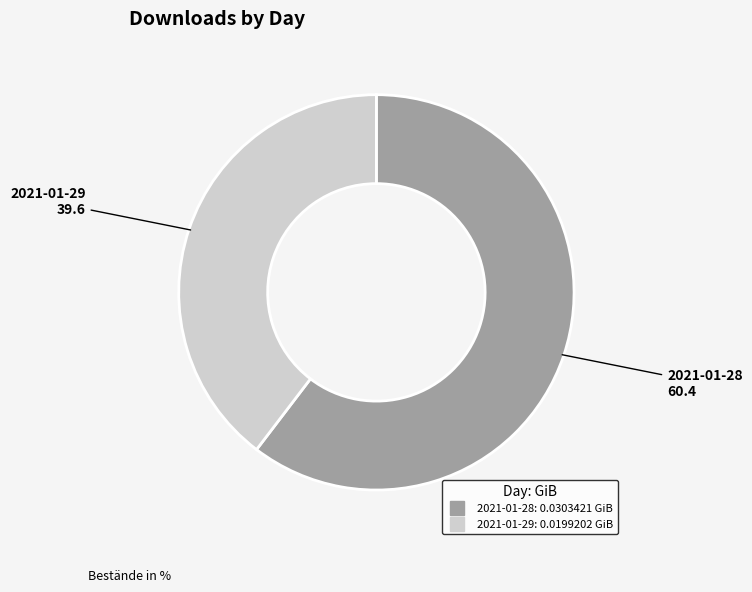

Which has a higher value, 2021-01-28 or 2021-01-29?

2021-01-28